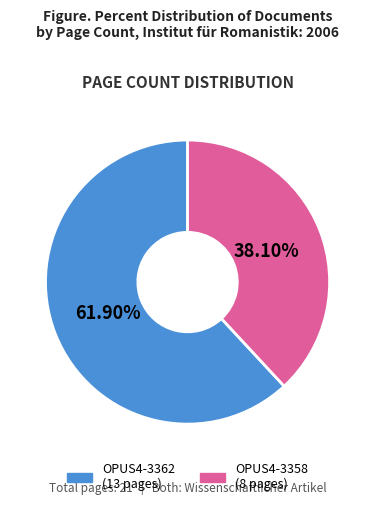

How many slices are in this pie chart?

2